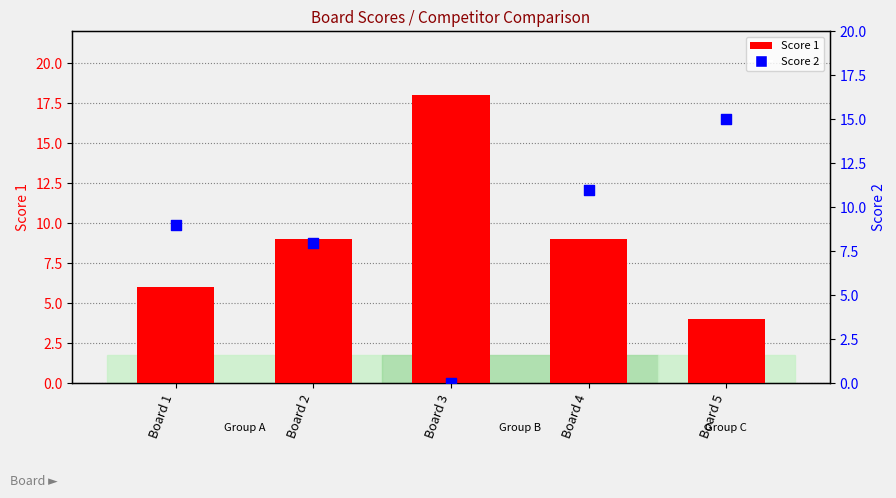

At which category is the sum across all series the highest?

Board 4